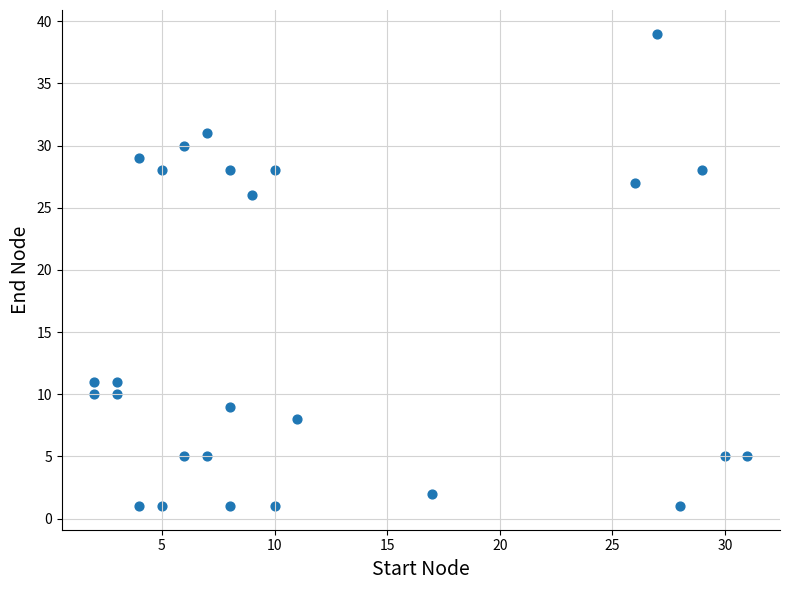

What is the range of X values (max minus min)?

29